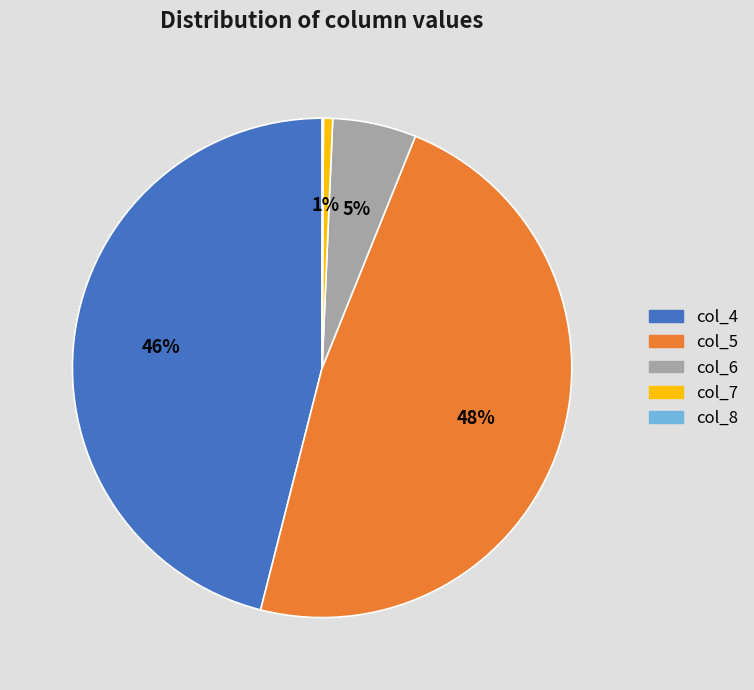

True or false: col_6 accounts for 1% of the total.

False